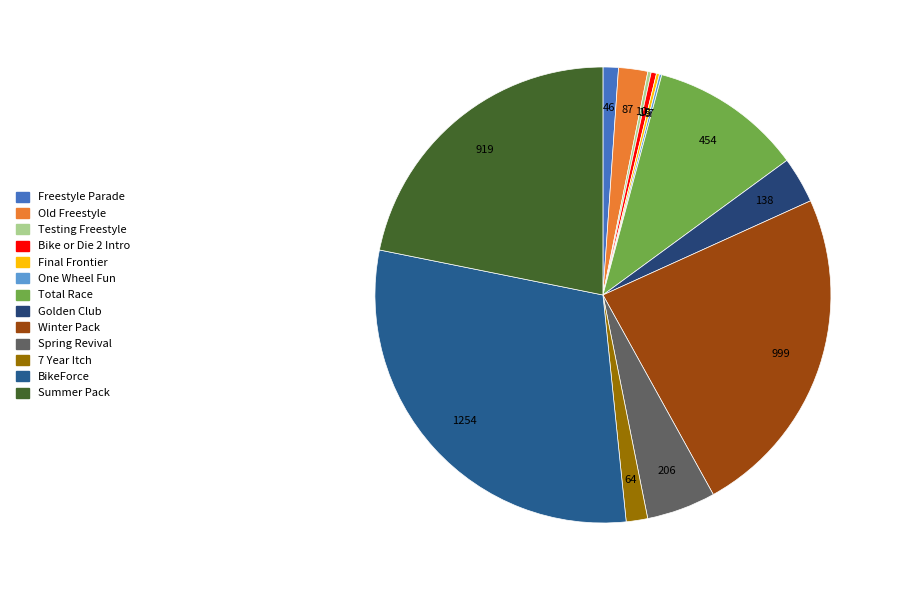

Is it true that Winter Pack is 24% of the pie?

True